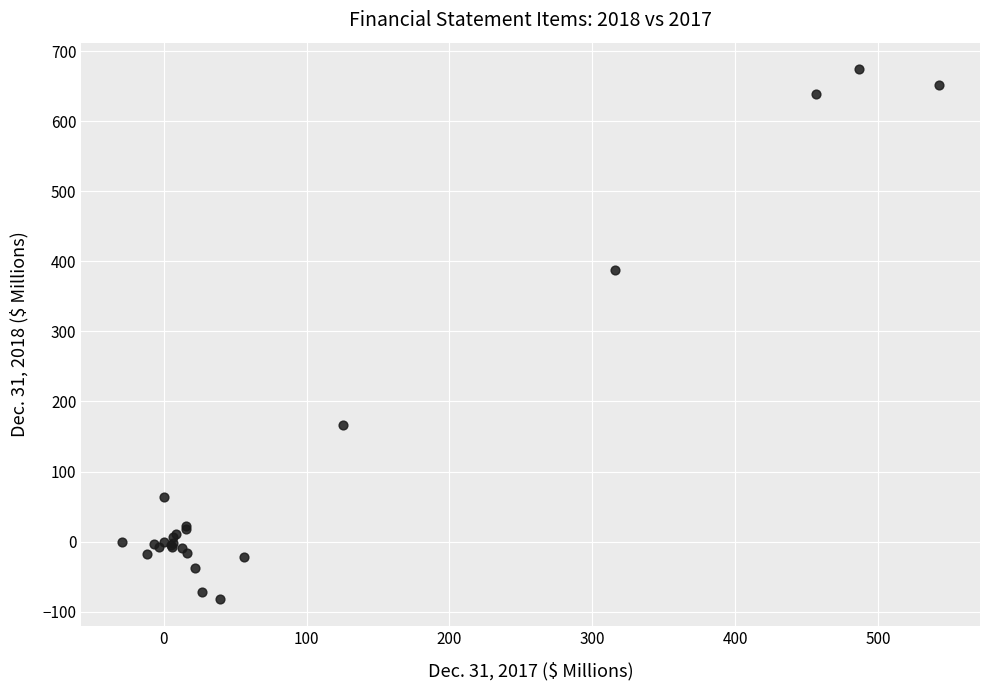

What Y value in the scatter plot is closest to 296?

387.2